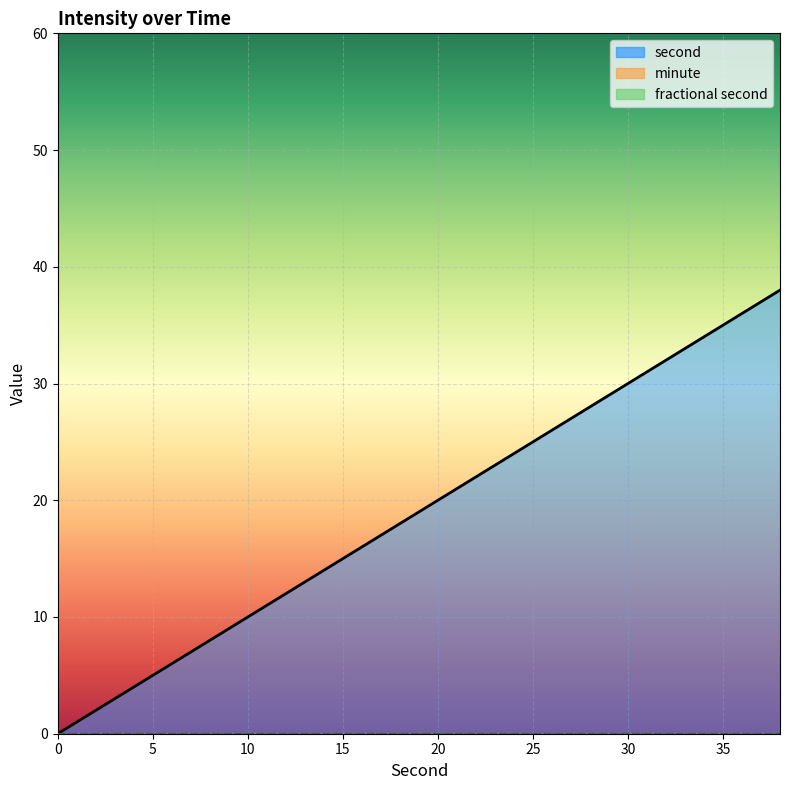

Rank the series at 30 from lowest to highest value.

minute, fractional second, second